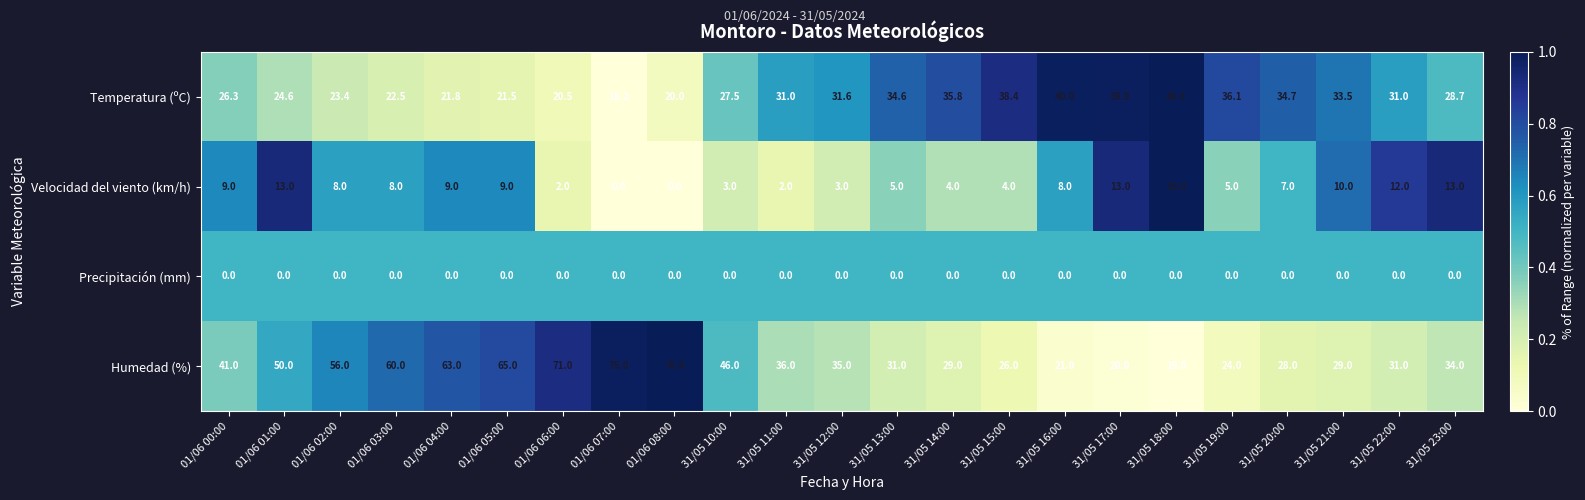

What is the difference between the maximum and minimum values in the Humedad (%) series?

57.0